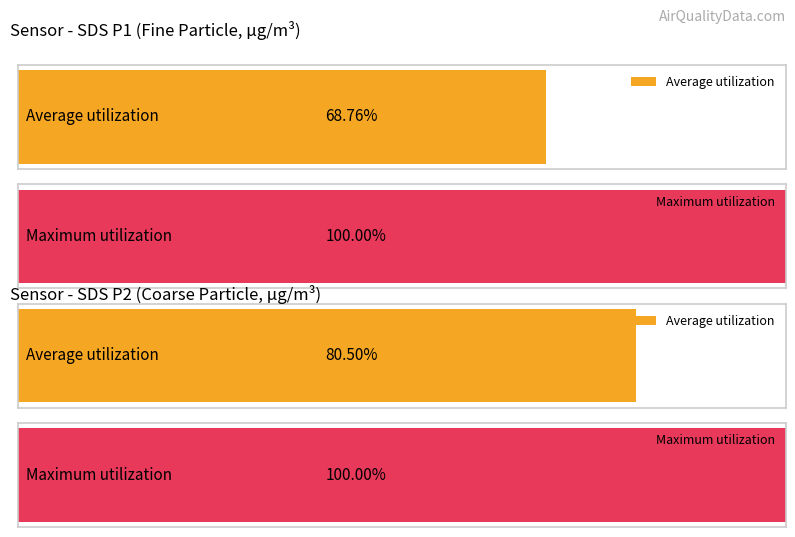

True or false: SDS_P1 has a value of 2.0 at -55.

False